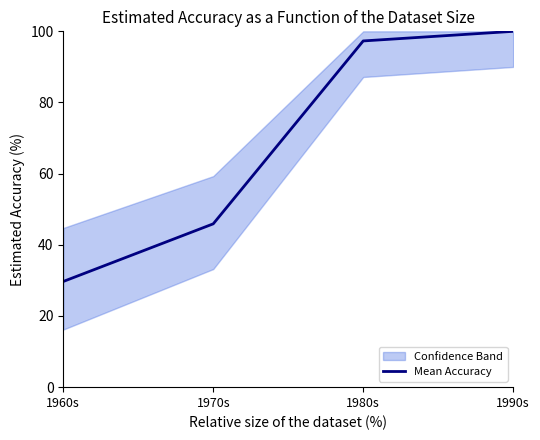

Rank the categories by value from highest to lowest.

1990s, 1980s, 1970s, 1960s